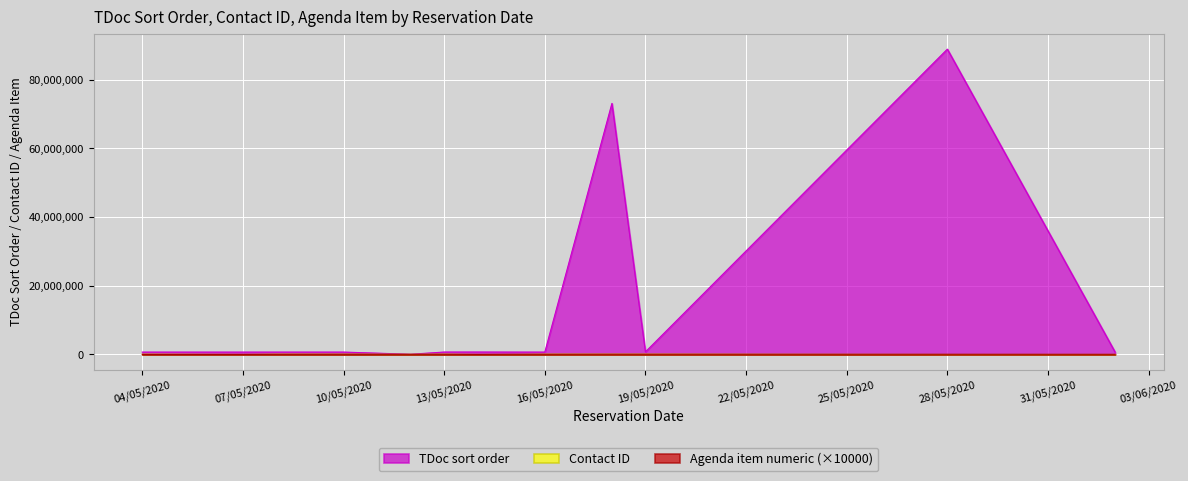

At which category is the sum across all series the highest?

28/05/2020